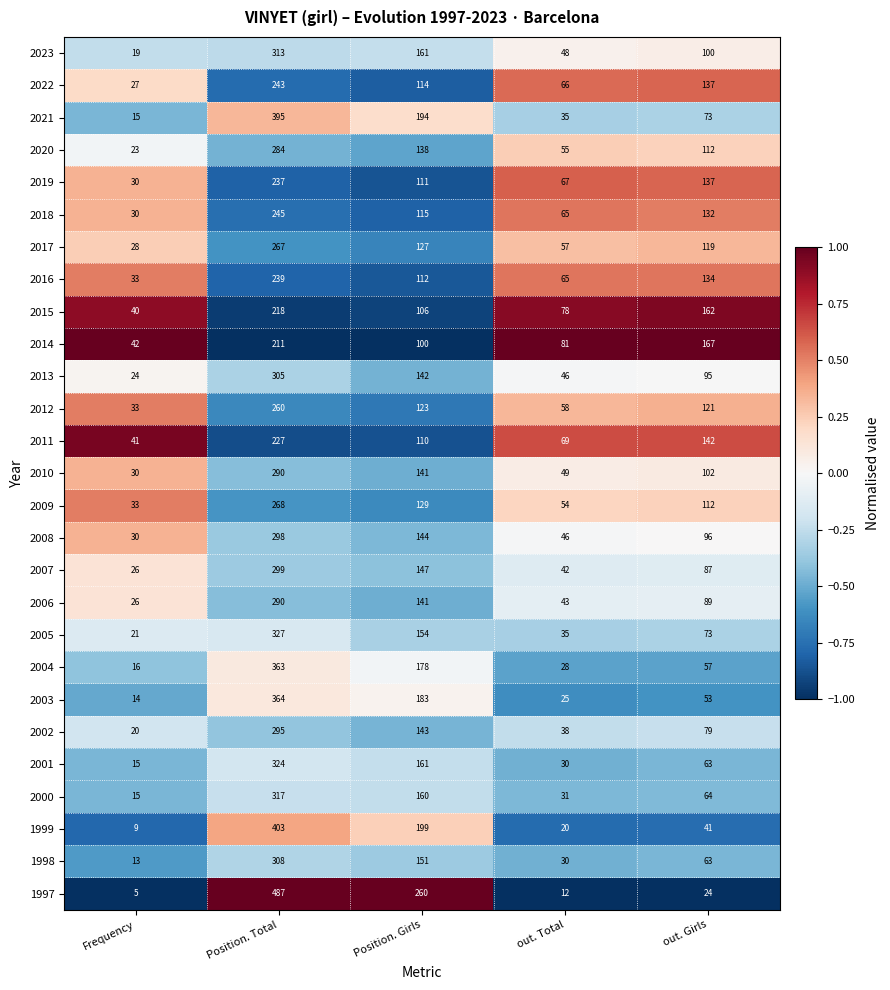

What is the spread (max minus min) of values at Position. Total?

276